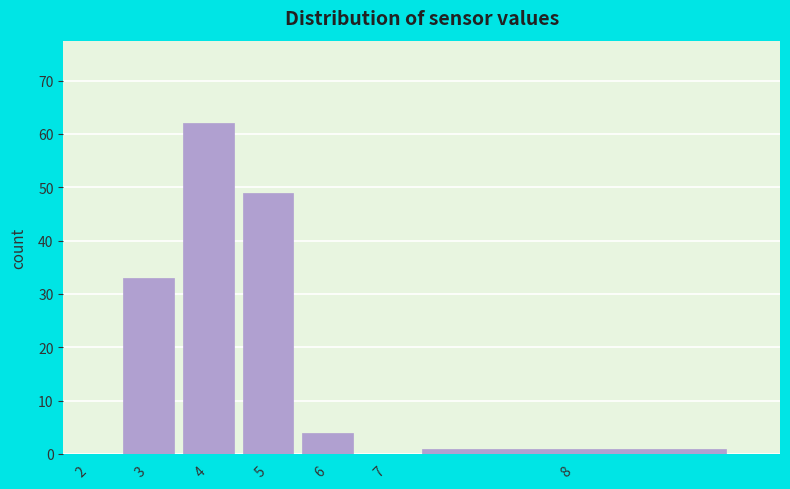

Reading left to right, list all the values displayed in this chart.

2=0	3=33	4=62	5=49	6=4	7=0	8=1